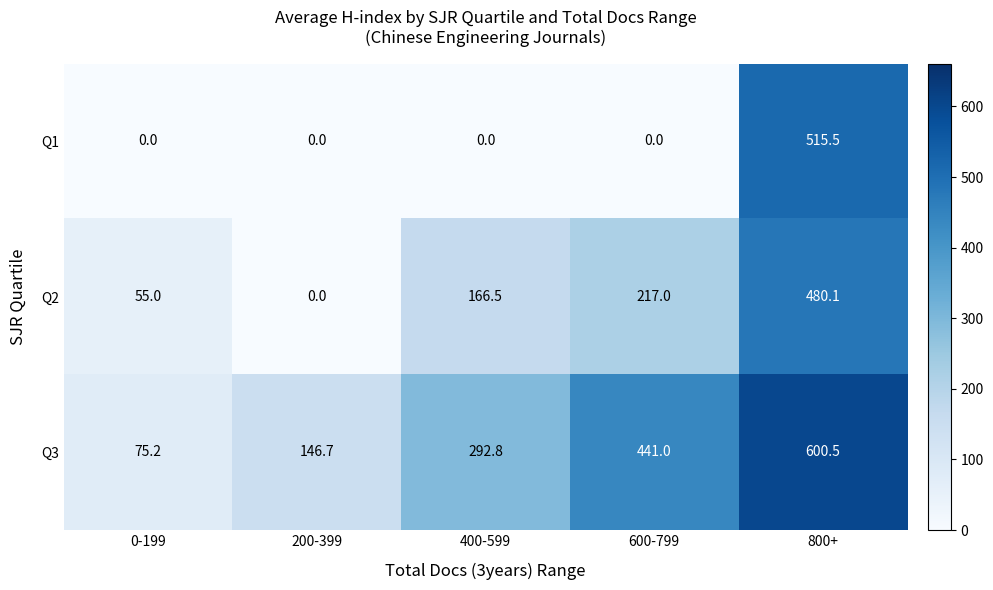

How many distinct data groups are displayed?

3